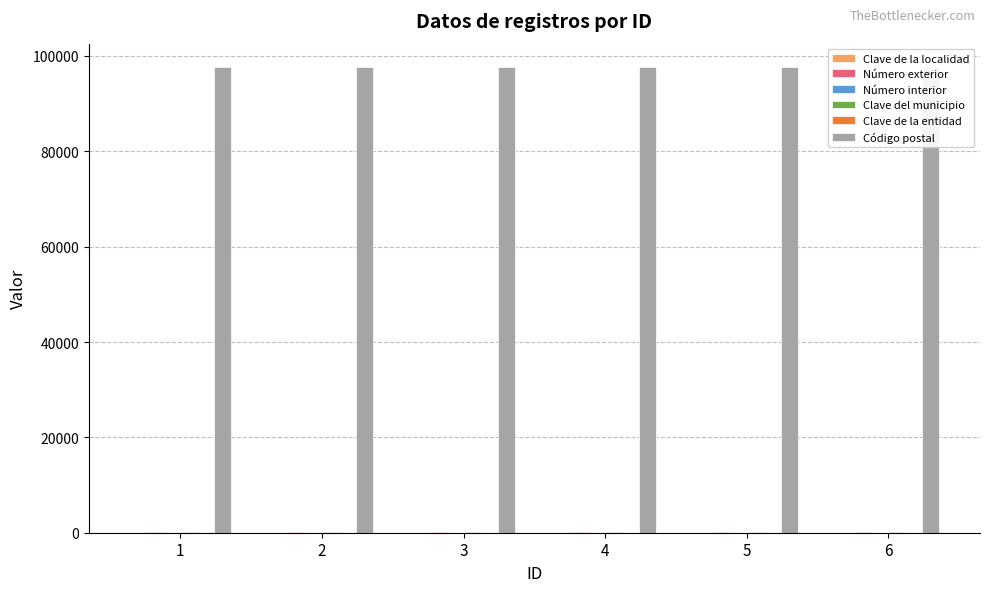

How many categories are shown in the chart?

6